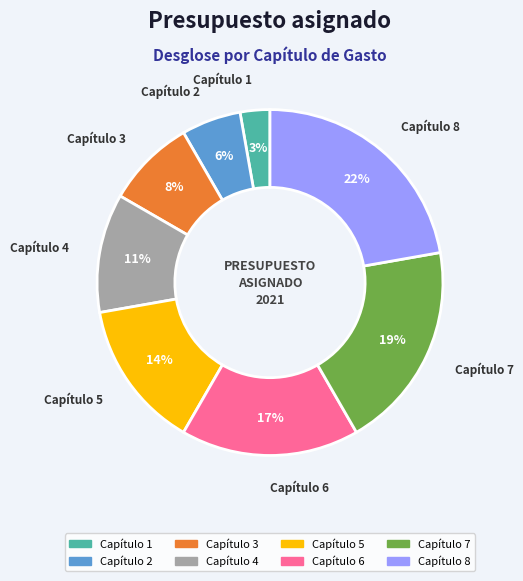

What percentage is the Capítulo 1 slice, to the nearest percent?

3%